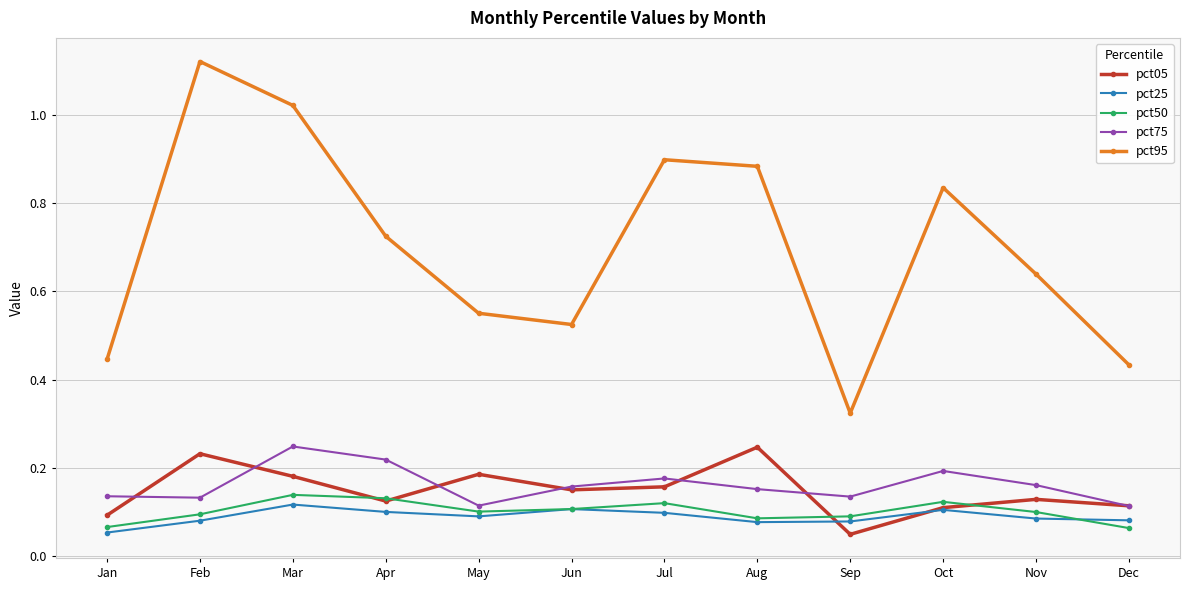

What is the total value across all series at Feb?

1.7